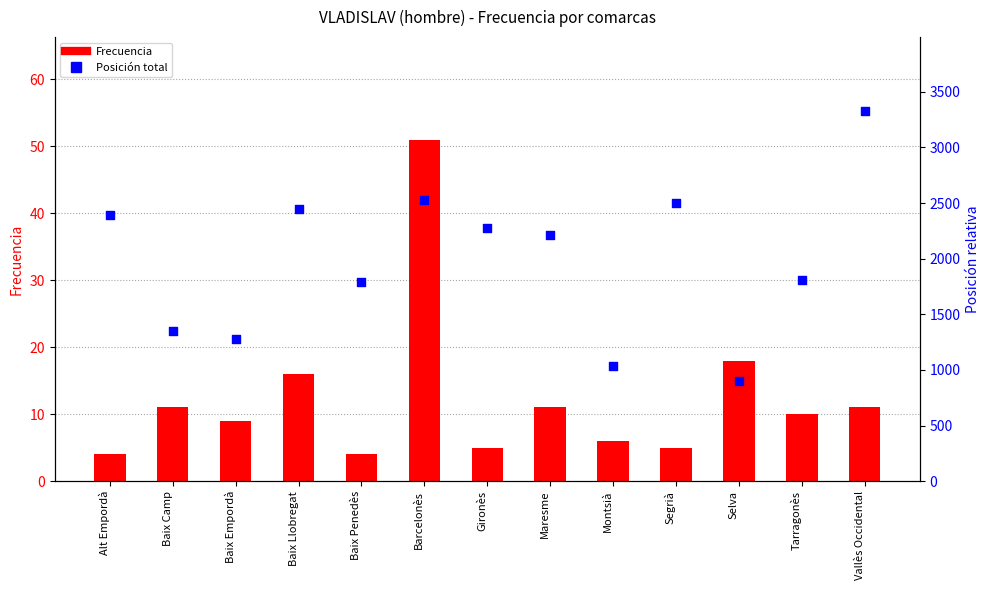

What are all the series names shown in the legend?

Frecuencia, Posición total